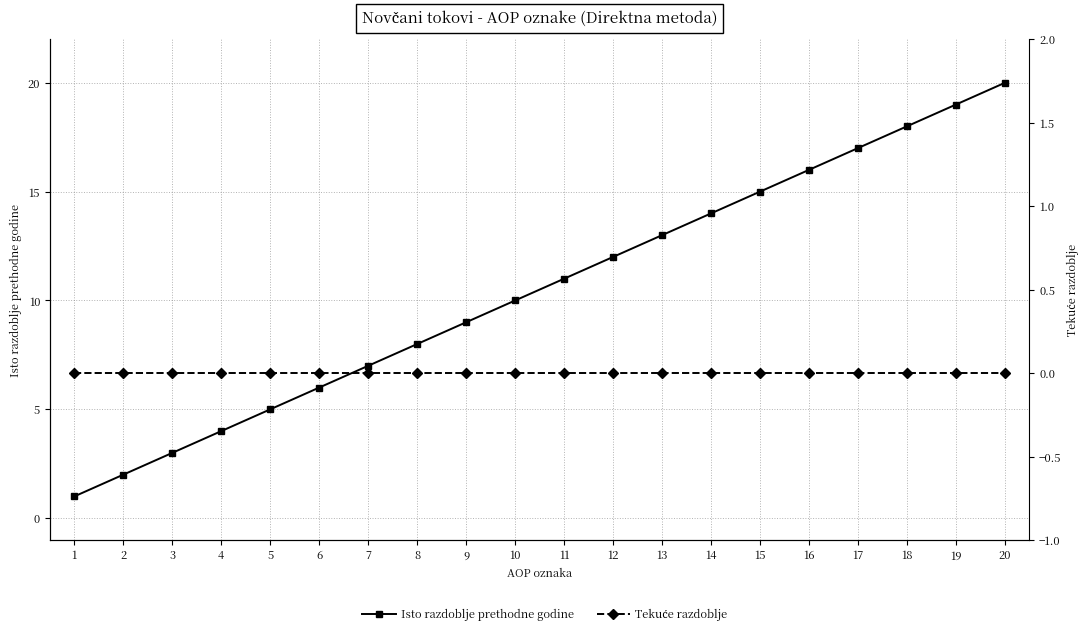

At which category is the sum across all series the highest?

20